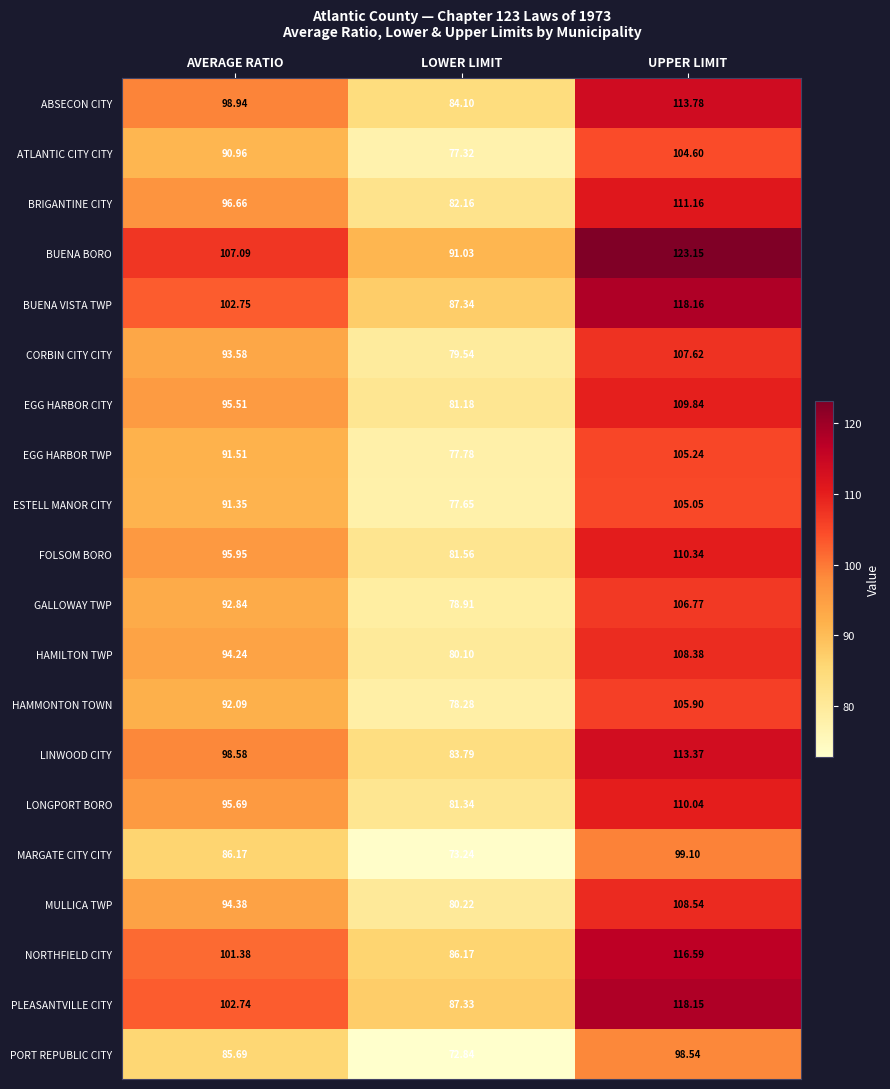

Where does the BUENA BORO series first go above 107?

AVERAGE RATIO